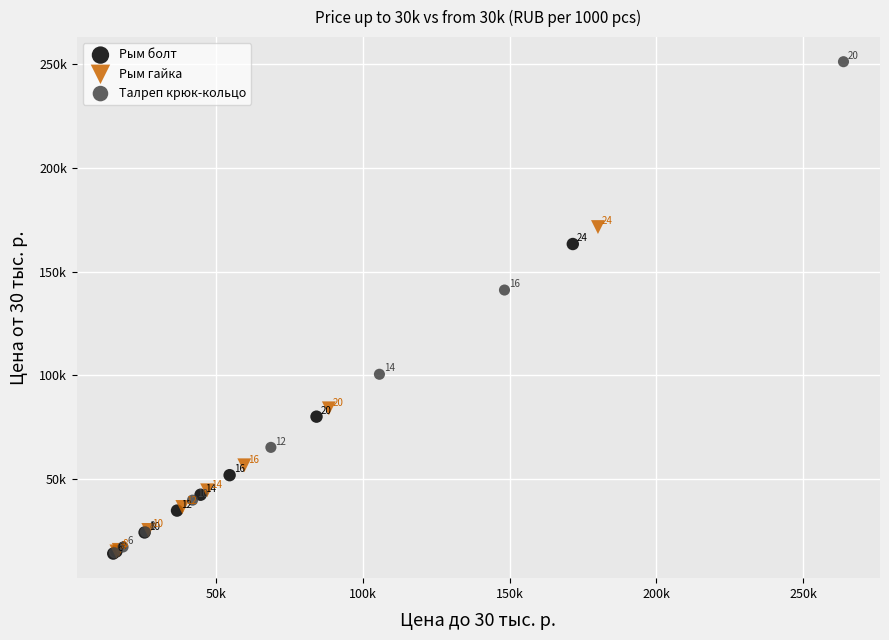

Which series has the widest spread of Y values?

Талреп крюк-кольцо